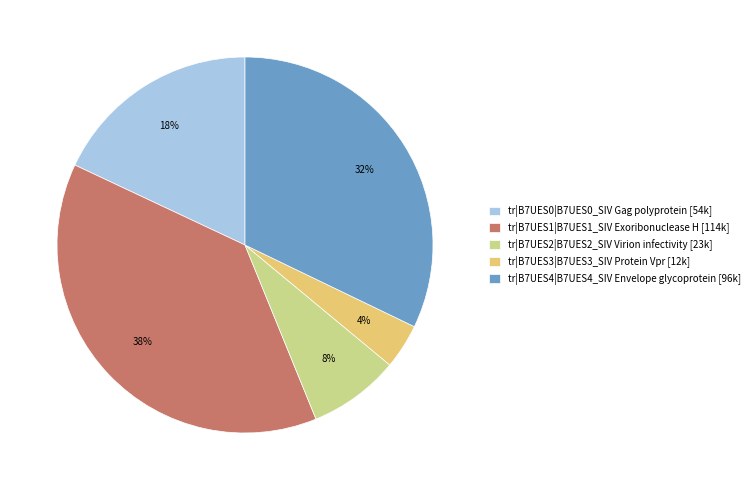

Which slice is the smallest?

tr|B7UES3|B7UES3_SIV Protein Vpr